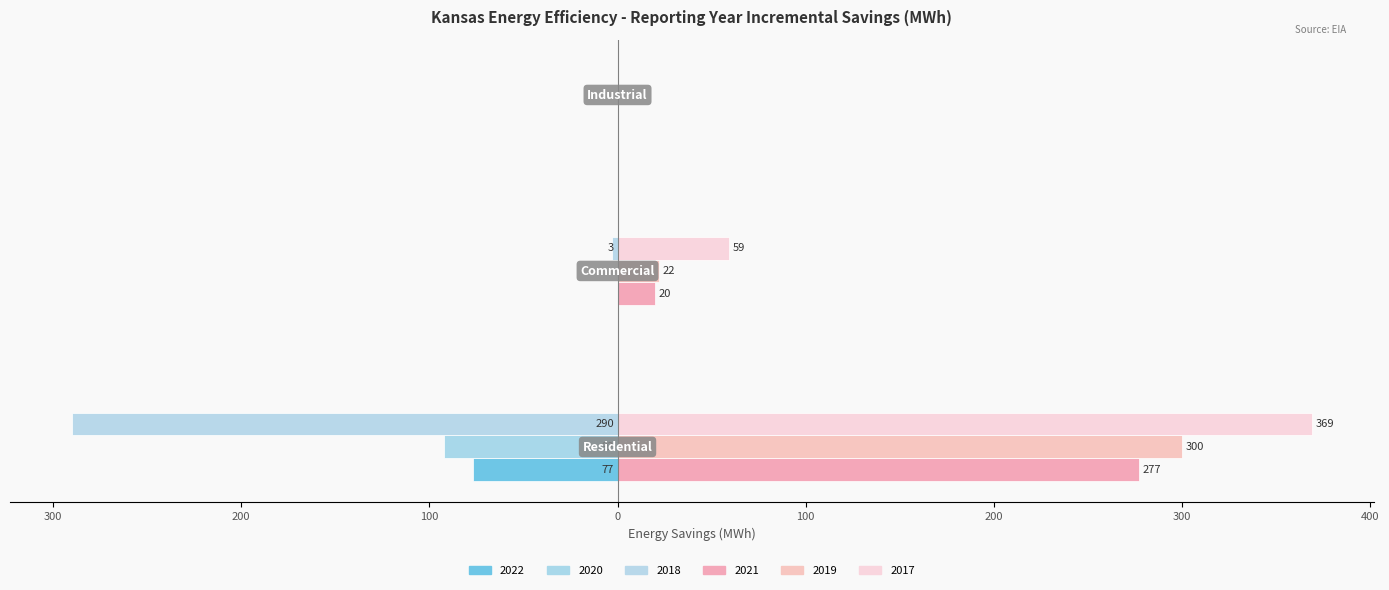

How many categories are shown in the chart?

3